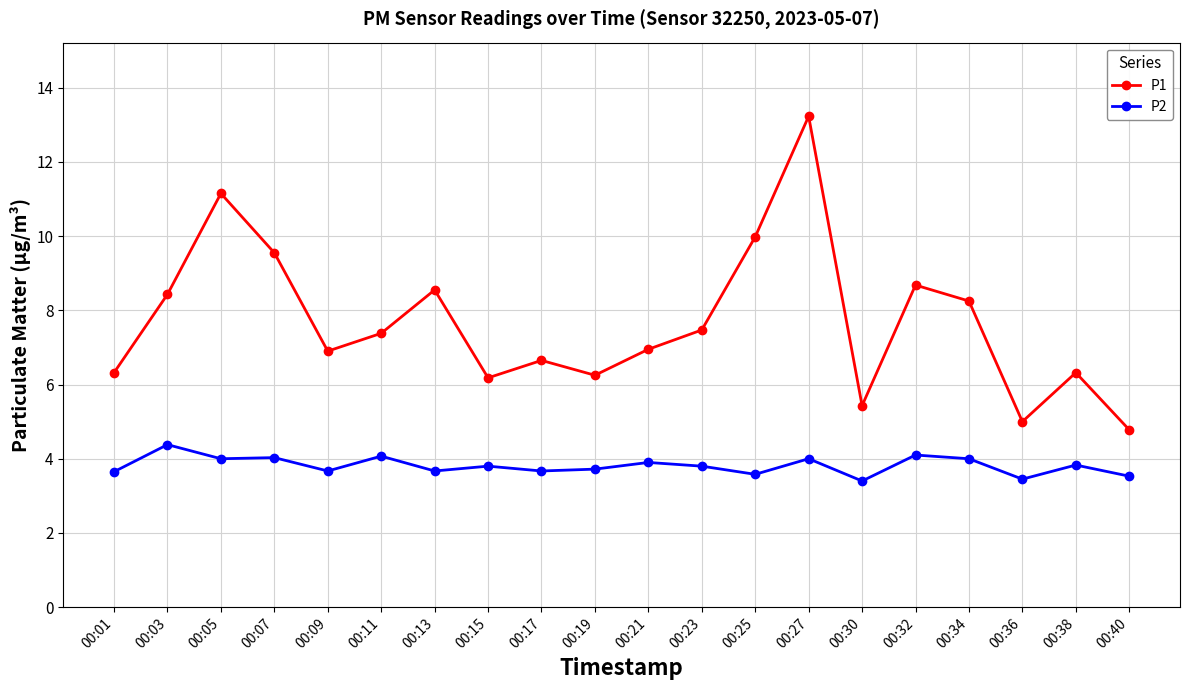

Where does the P1 series first go above 7?

00:03